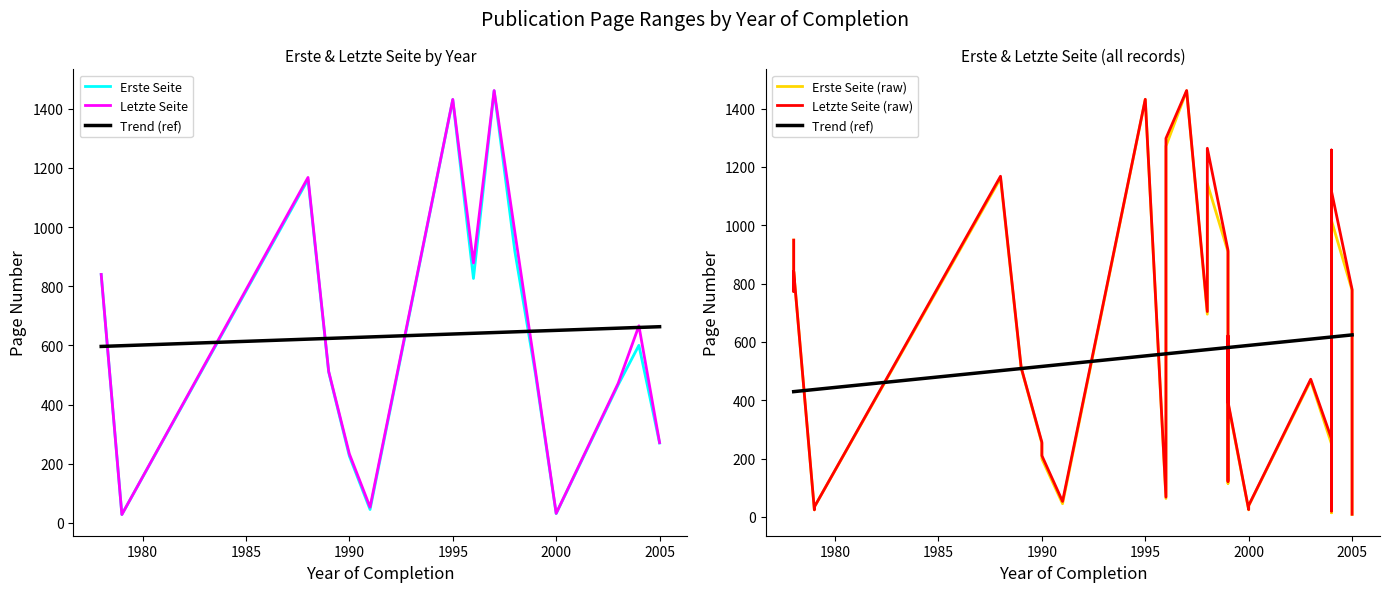

At which category does the chart reach its minimum across all series?

2005